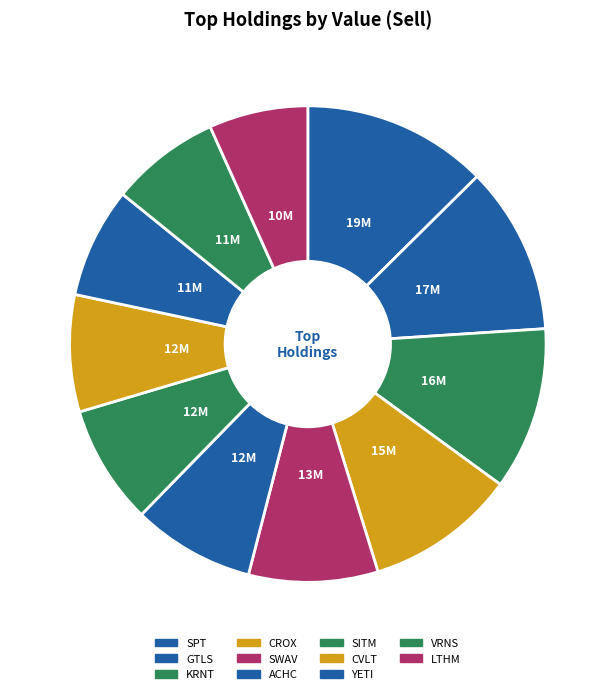

How many segments does this pie chart have?

11